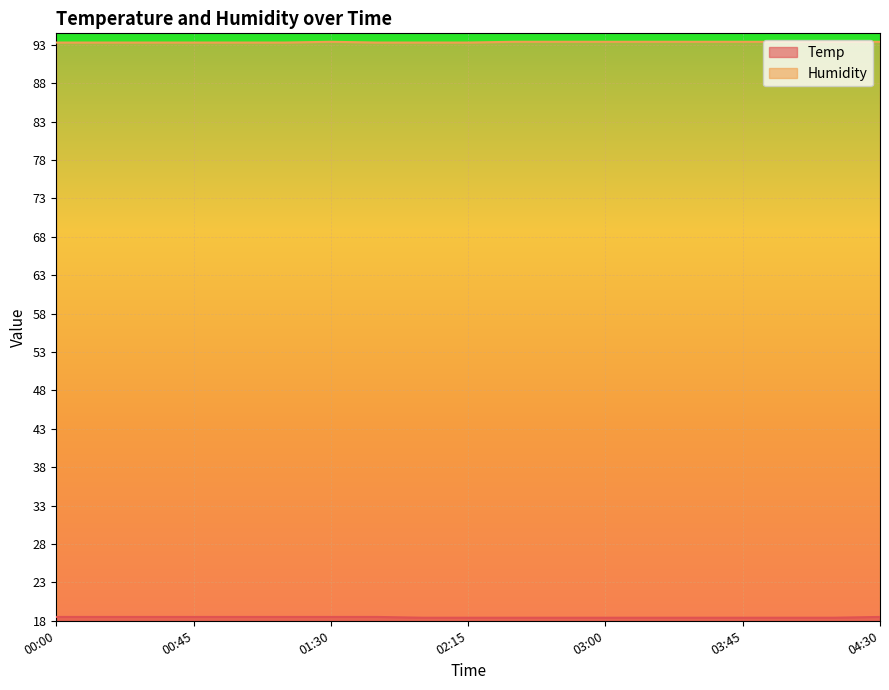

True or false: Temp and Humidity intersect in this chart.

False